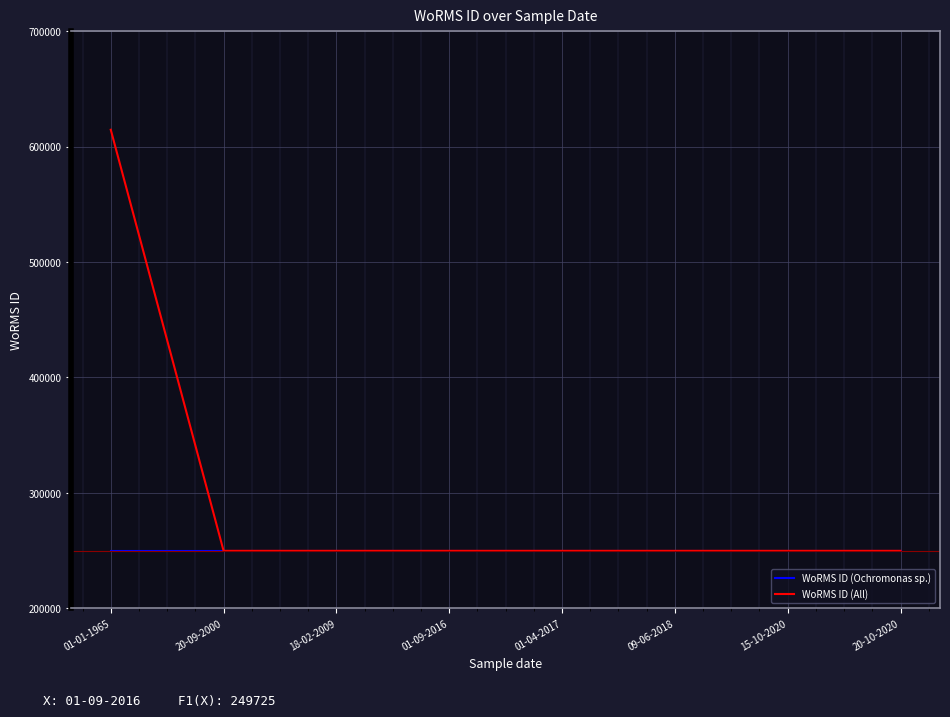

List the series in order of their overall mean, highest first.

WoRMS ID (All), WoRMS ID (Ochromonas sp.)